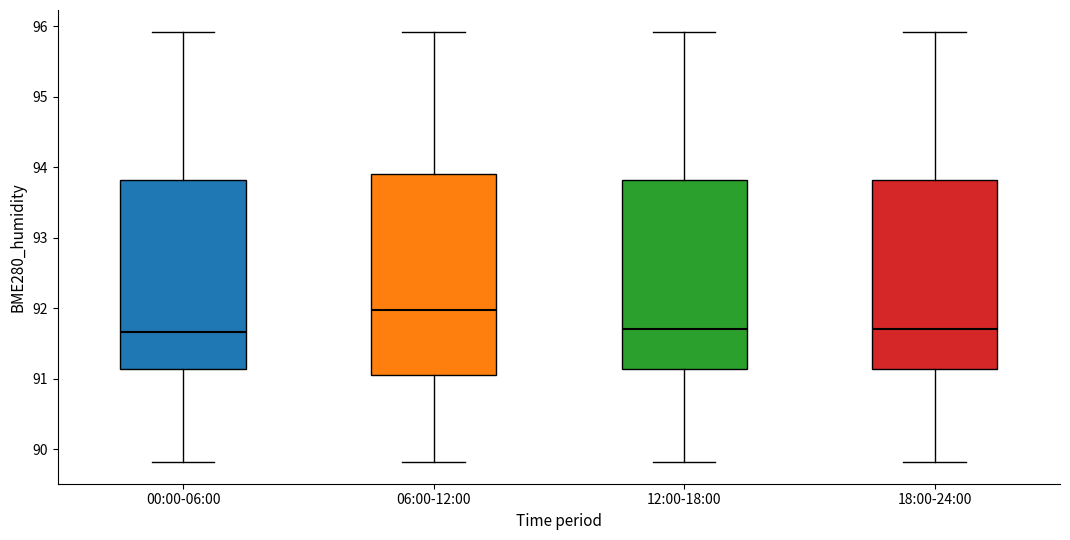

Where is the upper edge of the box for 18:00-24:00 on the y-axis? The values are not printed on the chart, so give them approximately, as read against the axis.

93.8